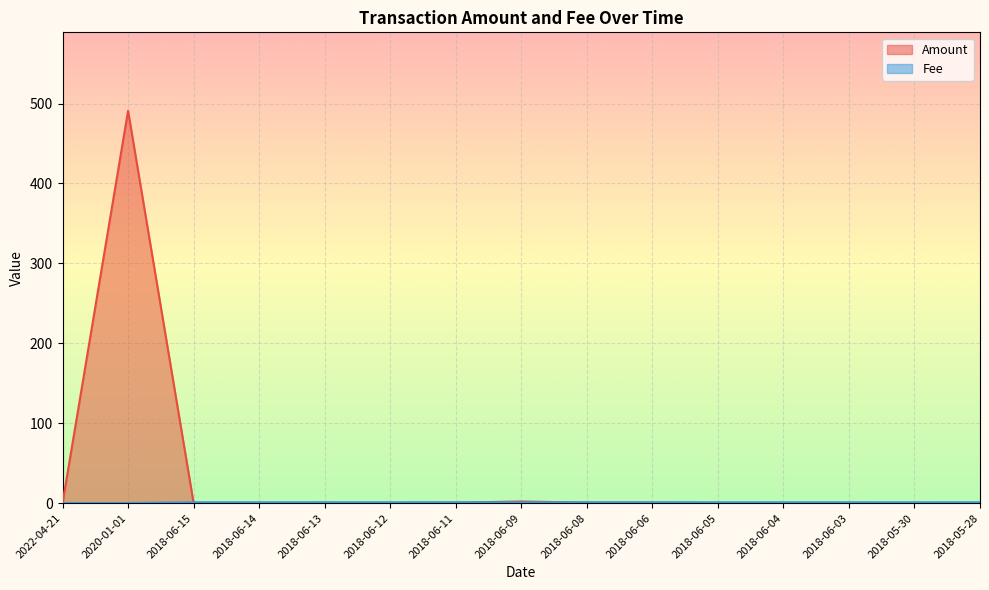

How many Fee values are between 1 and 2?

13